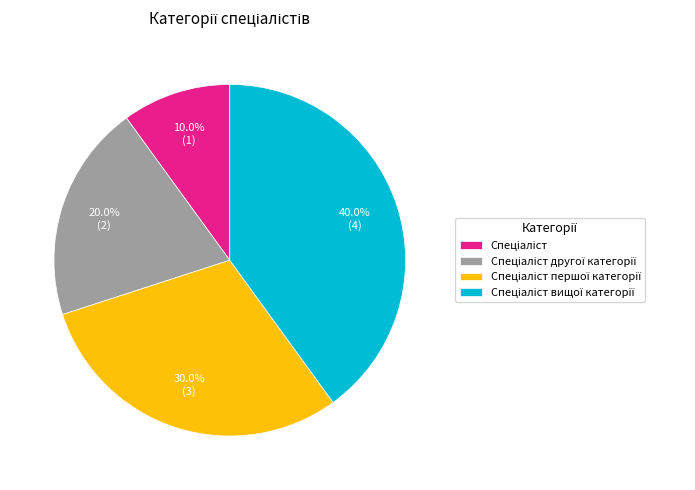

To the nearest percent, what is the average slice percentage?

25%